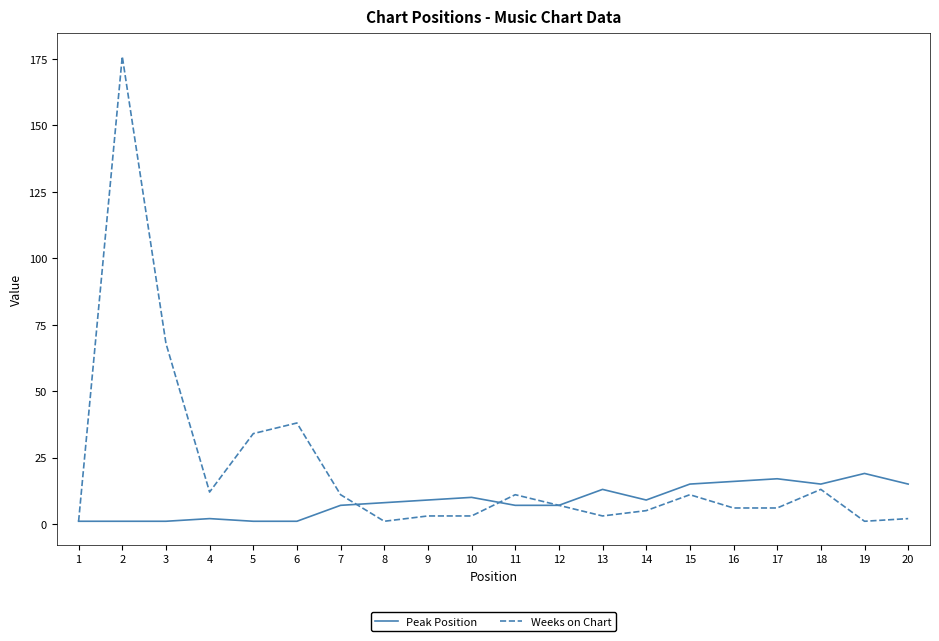

True or false: Peak Position and Weeks on Chart intersect in this chart.

True